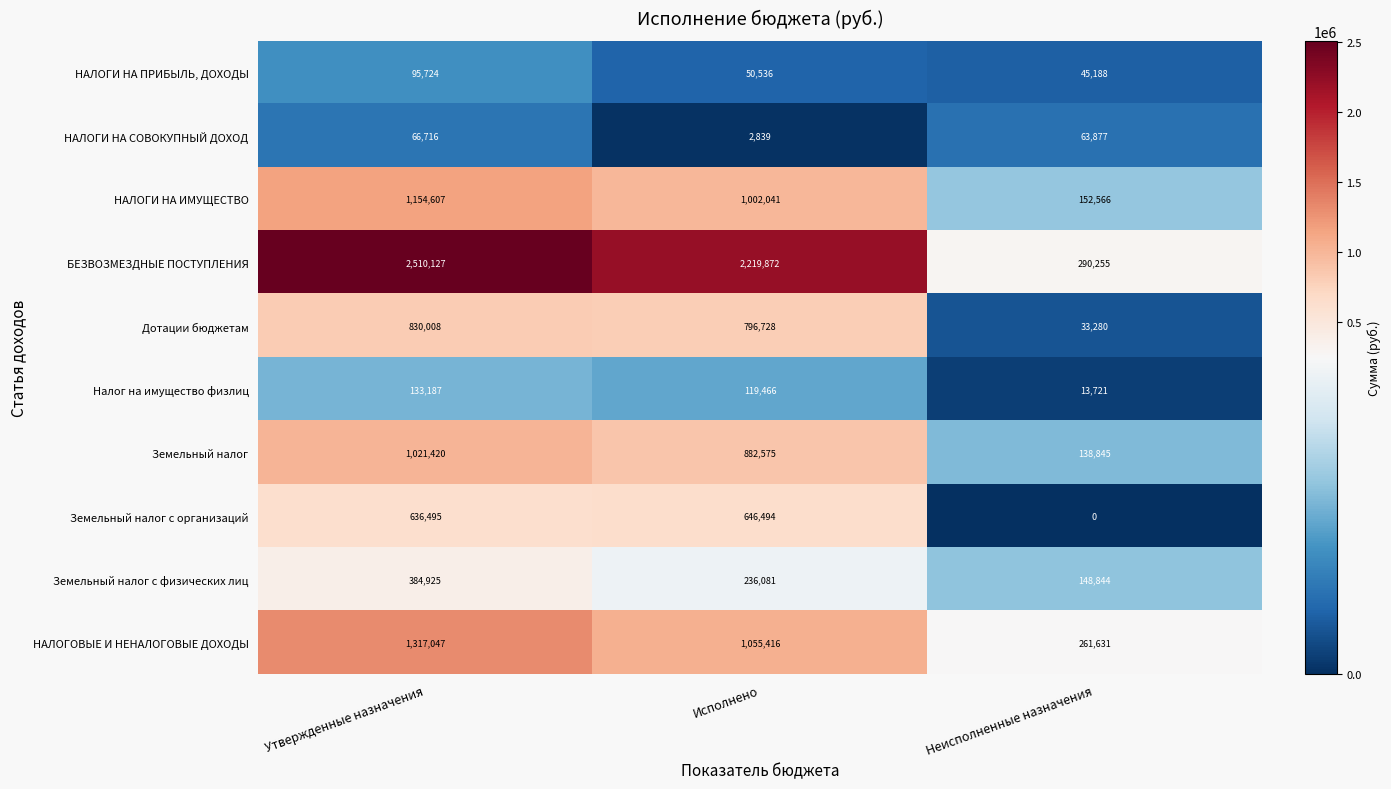

Reading left to right, extract all data points from this chart.

НАЛОГИ НА ПРИБЫЛЬ, ДОХОДЫ: Утвержденные назначения=95724	Исполнено=50536	Неисполненные назначения=45188
НАЛОГИ НА СОВОКУПНЫЙ ДОХОД: Утвержденные назначения=66716	Исполнено=2839	Неисполненные назначения=63877
НАЛОГИ НА ИМУЩЕСТВО: Утвержденные назначения=1154607	Исполнено=1002041	Неисполненные назначения=152566
БЕЗВОЗМЕЗДНЫЕ ПОСТУПЛЕНИЯ: Утвержденные назначения=2510127	Исполнено=2219872	Неисполненные назначения=290255
Дотации бюджетам: Утвержденные назначения=830008	Исполнено=796728	Неисполненные назначения=33280
Налог на имущество физлиц: Утвержденные назначения=133187	Исполнено=119466	Неисполненные назначения=13721
Земельный налог: Утвержденные назначения=1021420	Исполнено=882575	Неисполненные назначения=138845
Земельный налог с организаций: Утвержденные назначения=636495	Исполнено=646494	Неисполненные назначения=0
Земельный налог с физических лиц: Утвержденные назначения=384925	Исполнено=236081	Неисполненные назначения=148844
НАЛОГОВЫЕ И НЕНАЛОГОВЫЕ ДОХОДЫ: Утвержденные назначения=1317047	Исполнено=1055416	Неисполненные назначения=261631